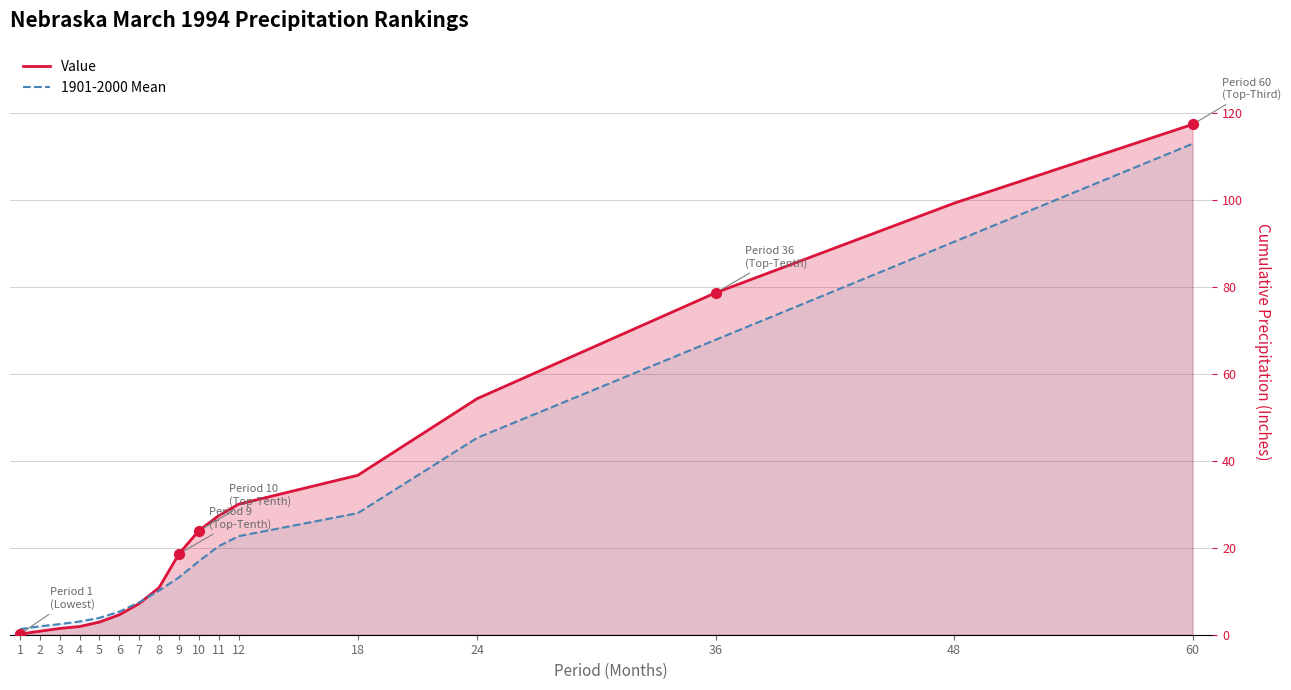

At which category is the sum across all series the highest?

60